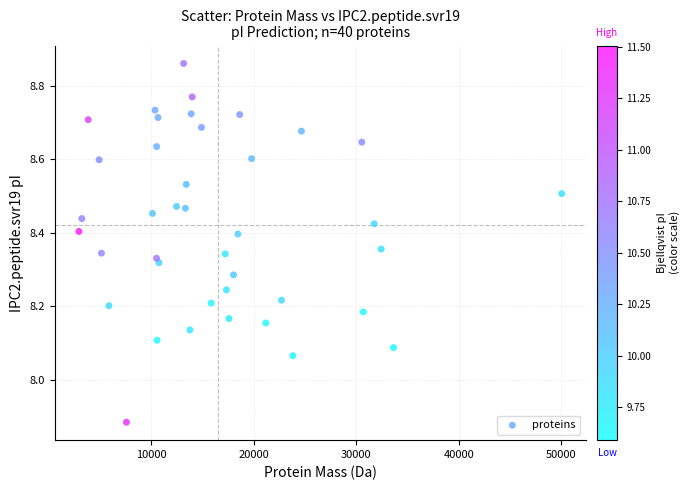

What is the range of X values (max minus min)?

47121.7